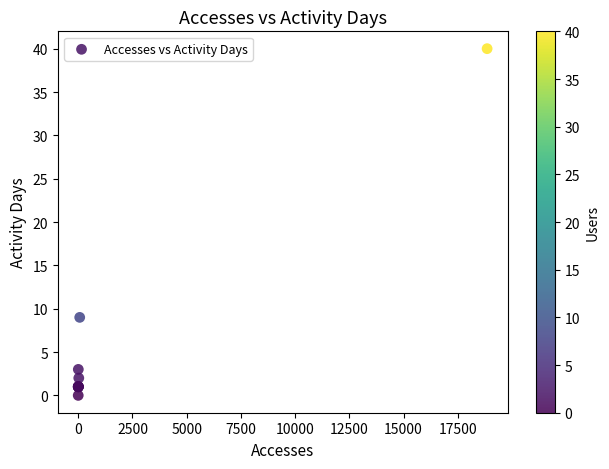

What Y value in the scatter plot is closest to 20?

9